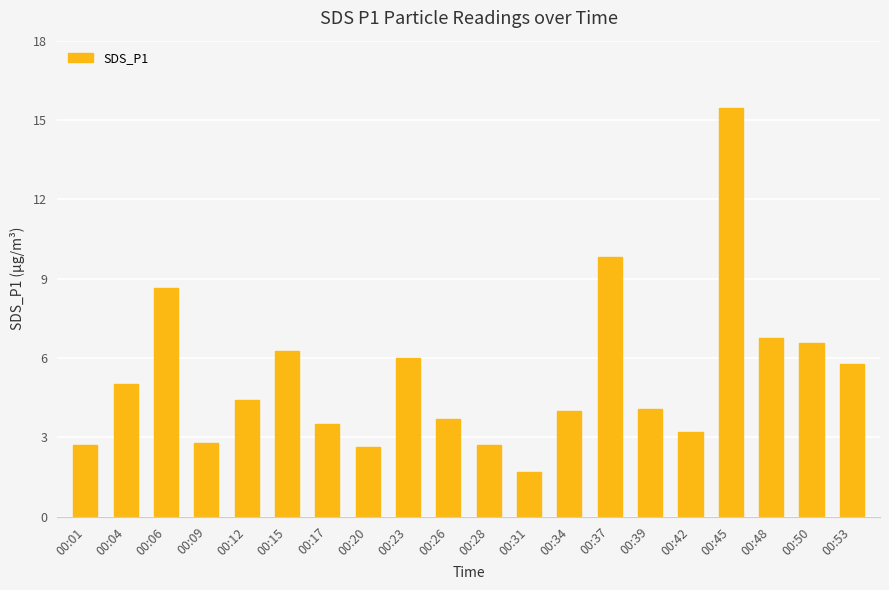

What is the value of the 14th bar from the left?

9.8